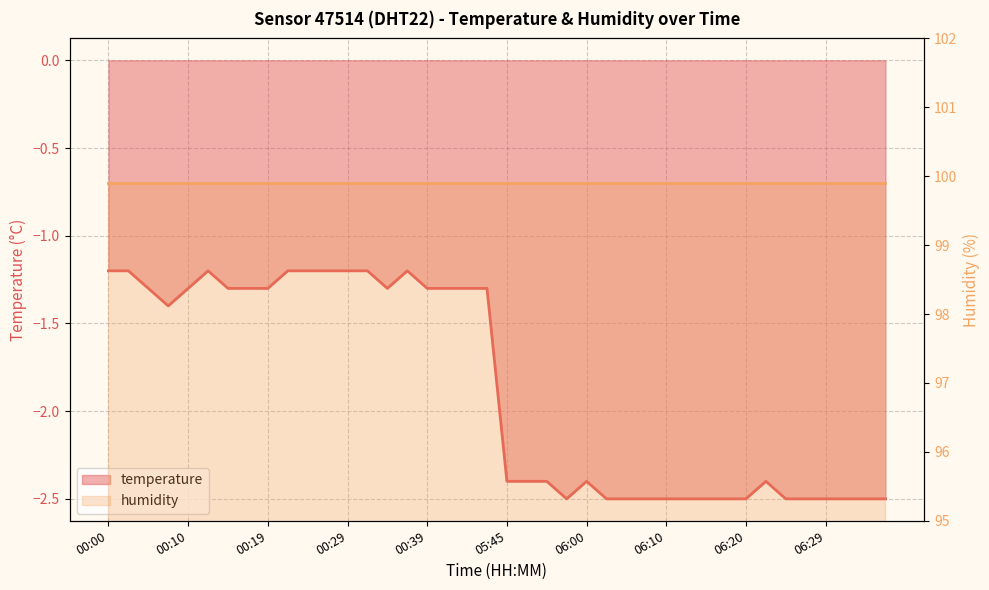

What is the sum of all values?

-74.7